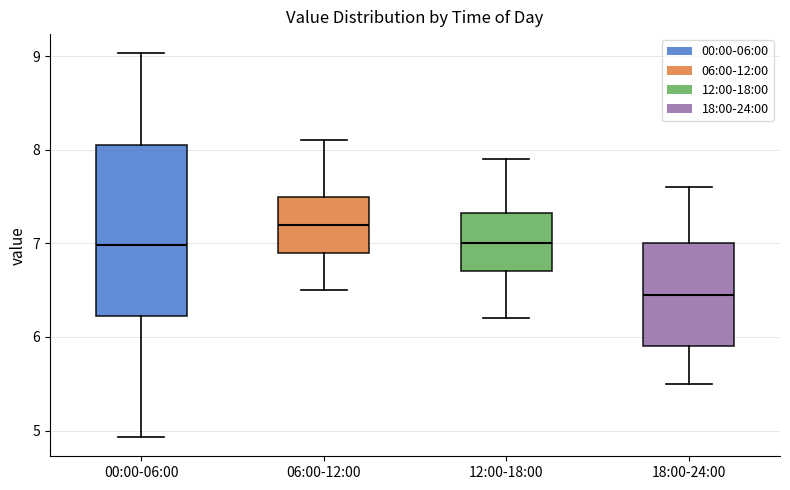

Which box's median line is the highest?

06:00-12:00